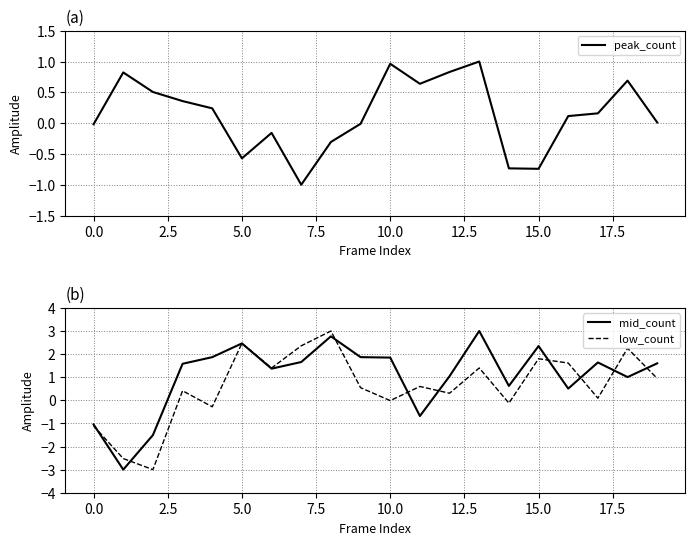

The peak_count series shows -0.6 at 5.0. True or false?

True